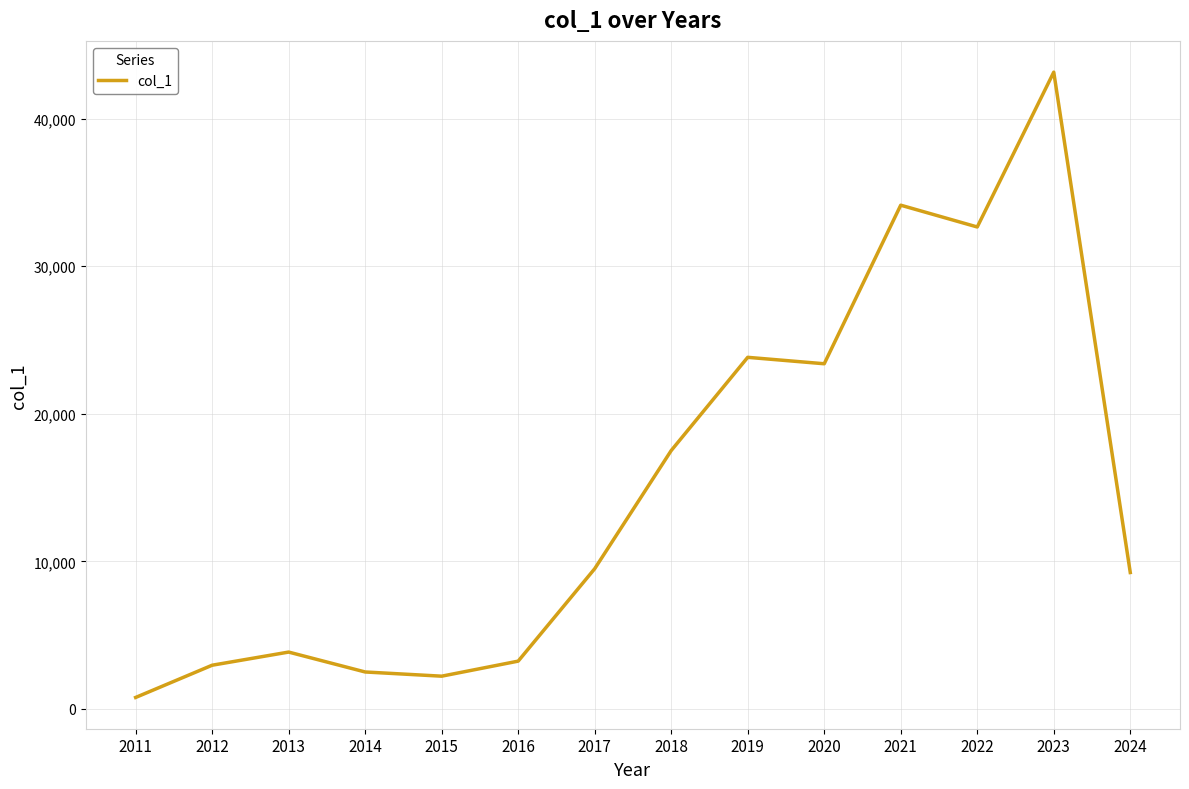

What is the greatest value displayed?

43155